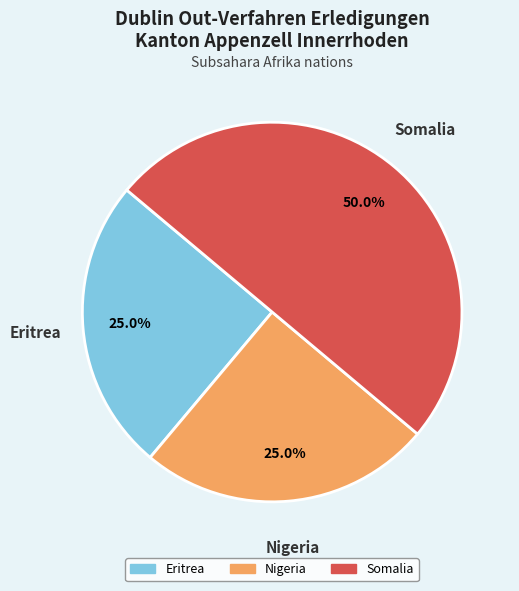

Which has a higher value, Eritrea or Somalia?

Somalia